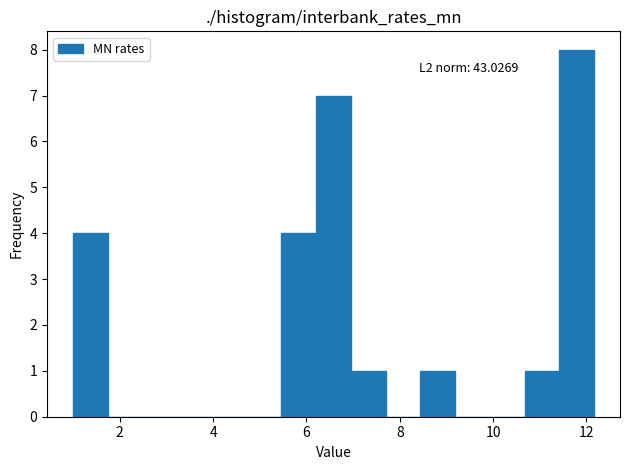

Read against the x-axis, roughly where is the centre of the tallest bar?

11.8